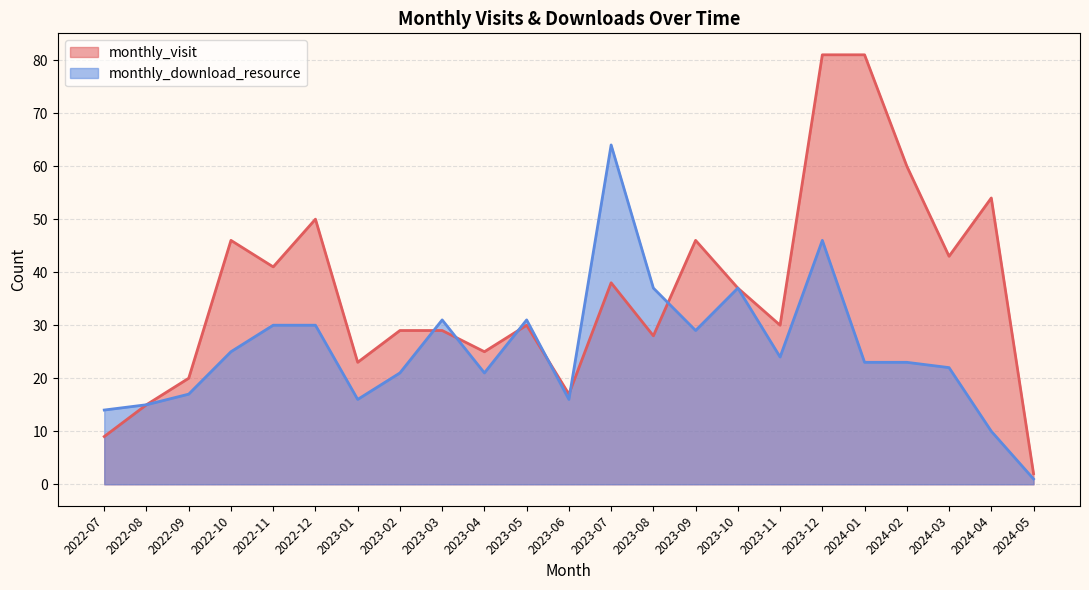

At how many categories does at least one series exceed 70?

2